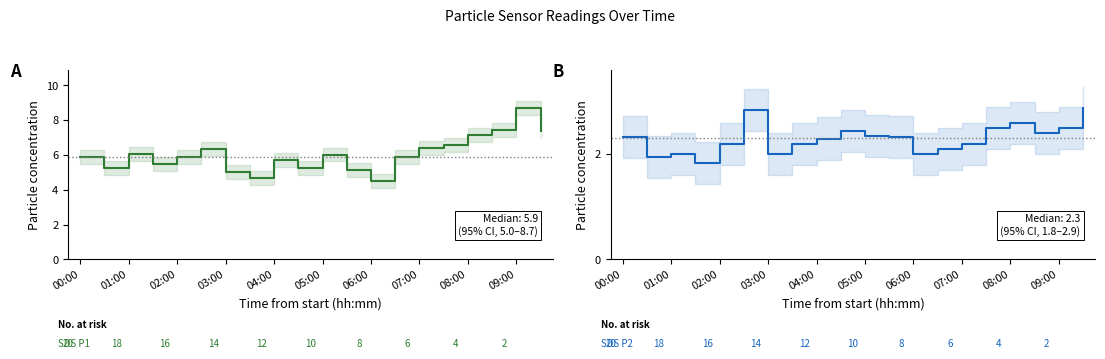

What is the maximum value for A?

8.7